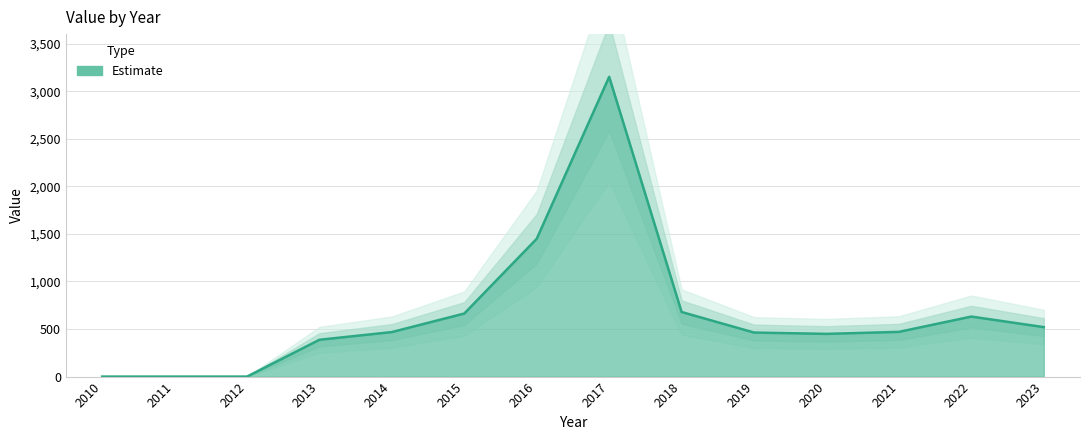

Where does the data first go above 470?

2015